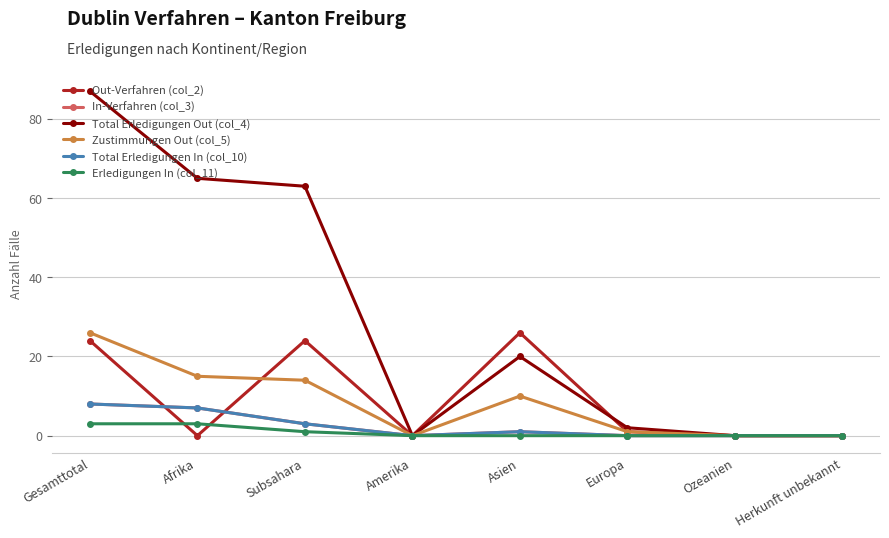

What is the difference between the second highest and second lowest values in the Total Erledigungen In (col_10) series?

7